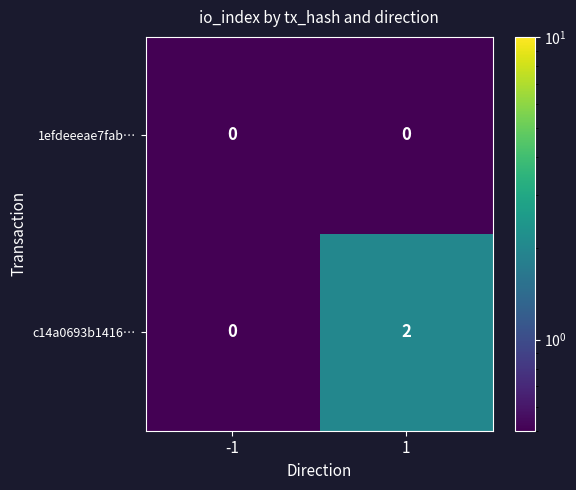

Rank the series by their average value, from highest to lowest.

c14a0693b1416…, 1efdeeeae7fab…